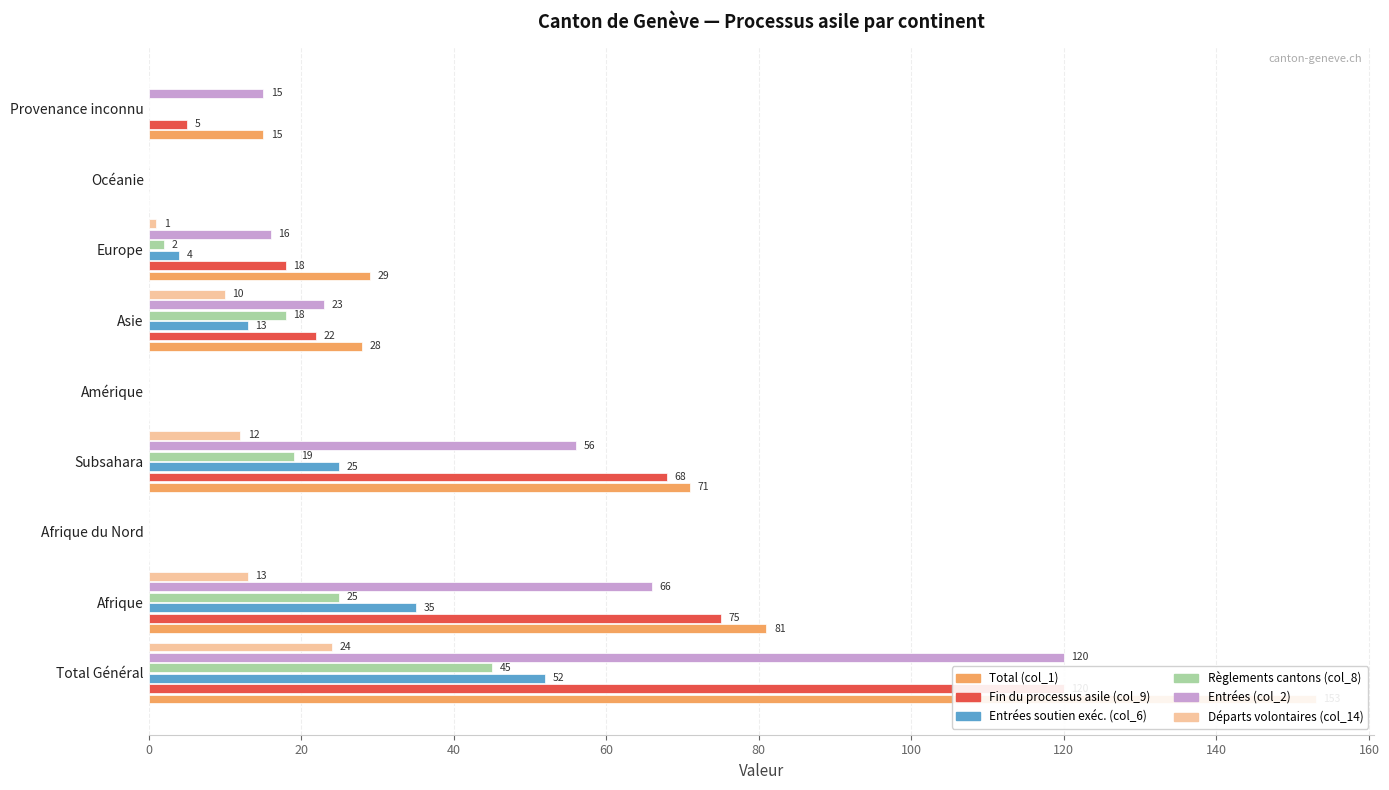

How many bars are there in each group?

6